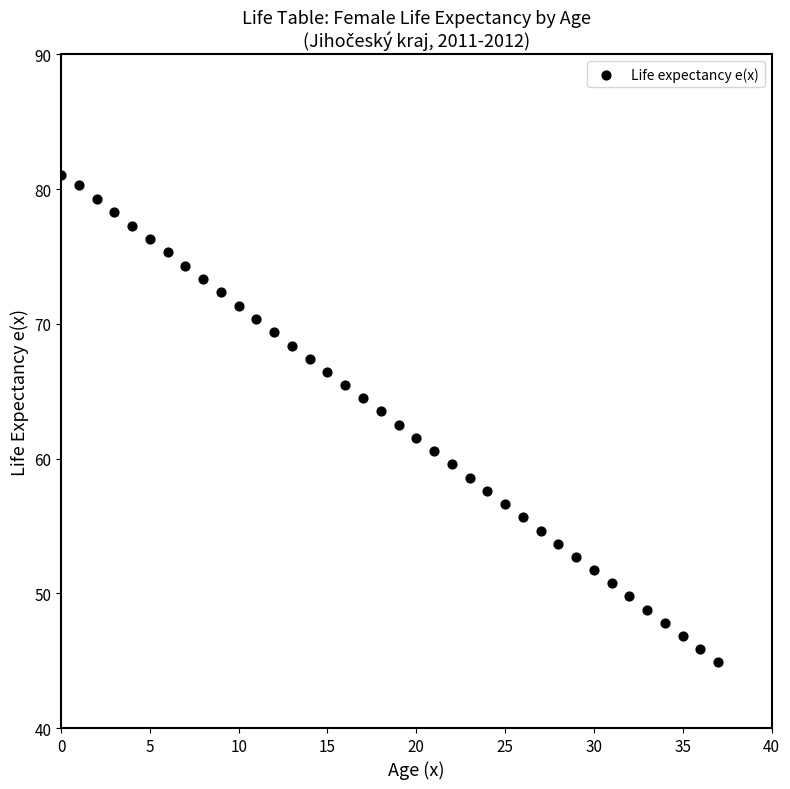

What is the range of Y values (max minus min)?

36.2